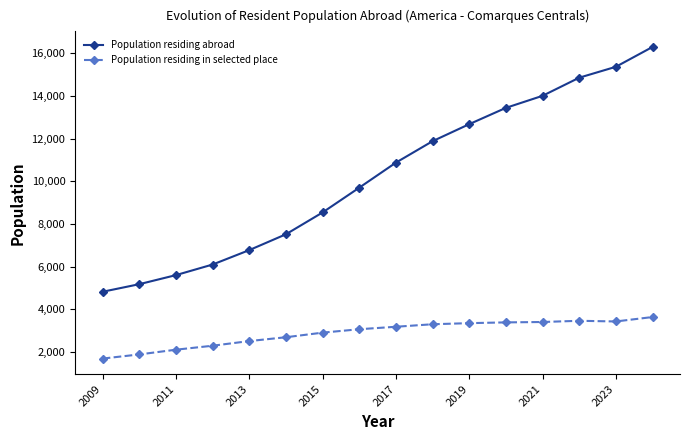

List the series in order of their overall mean, highest first.

Population residing abroad, Population residing in selected place